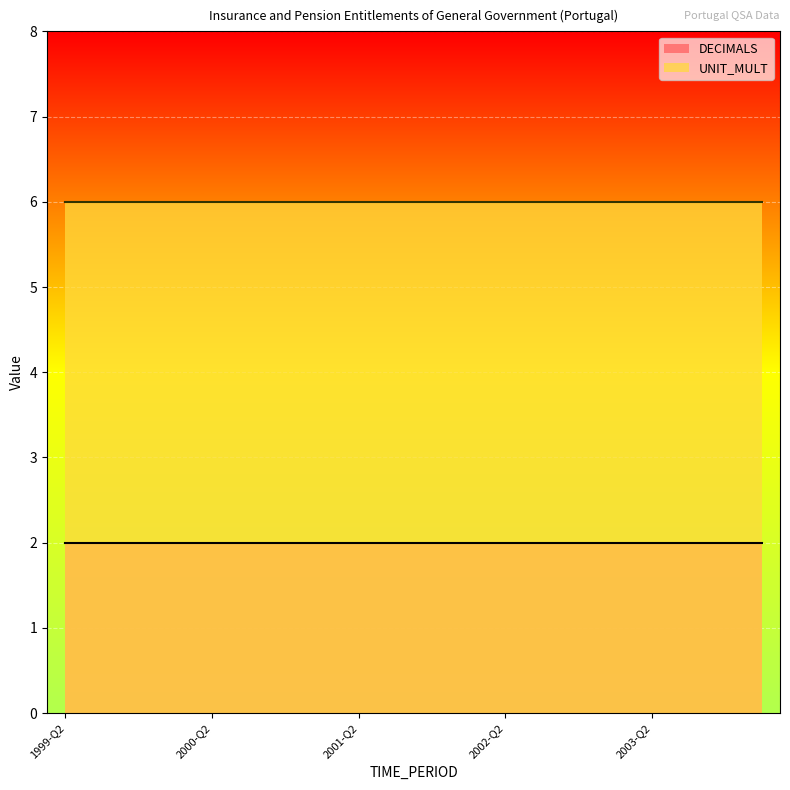

What is the value of the DECIMALS point at the 2nd from the left?

2